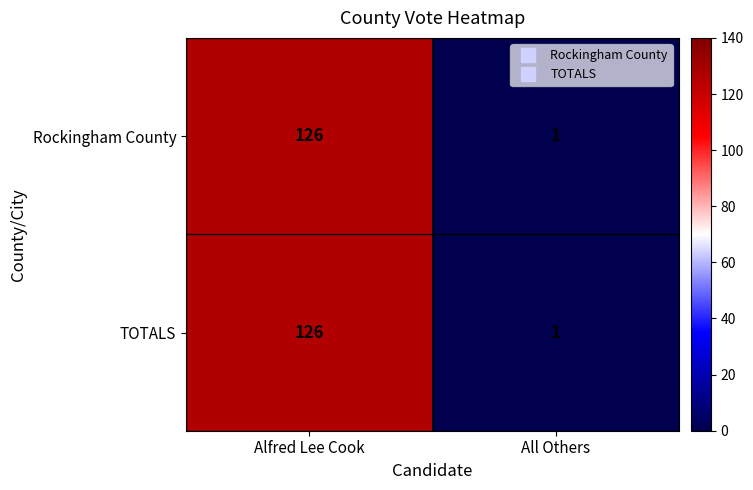

Which category has the lowest value across all series?

All Others